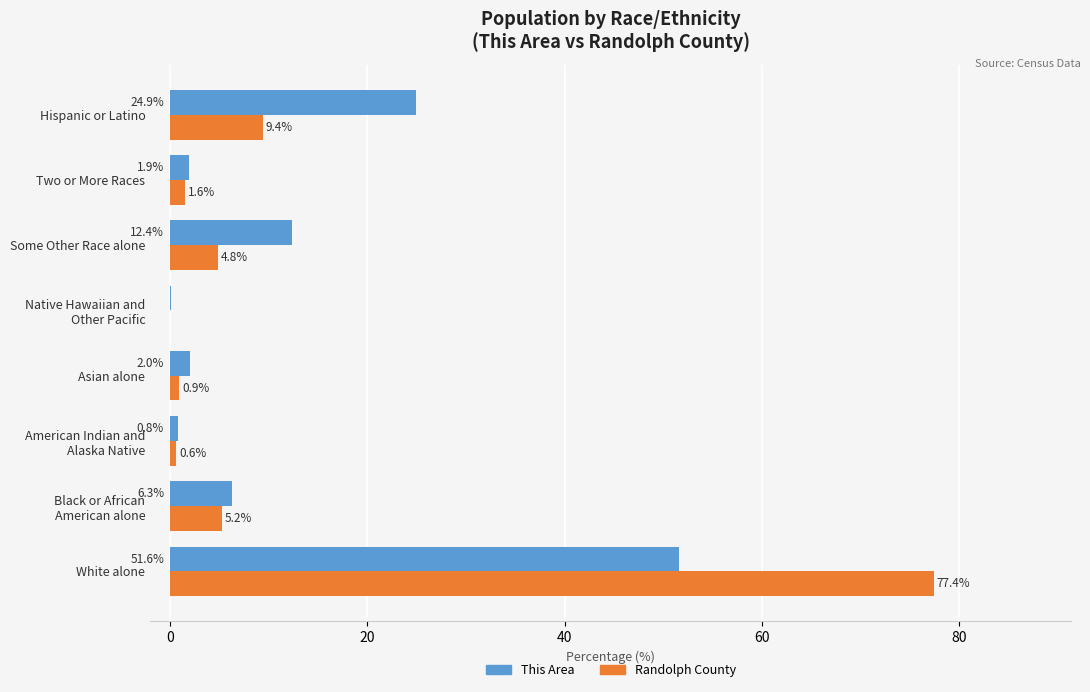

Where is This Area nearest to the value 25?

Hispanic or Latino